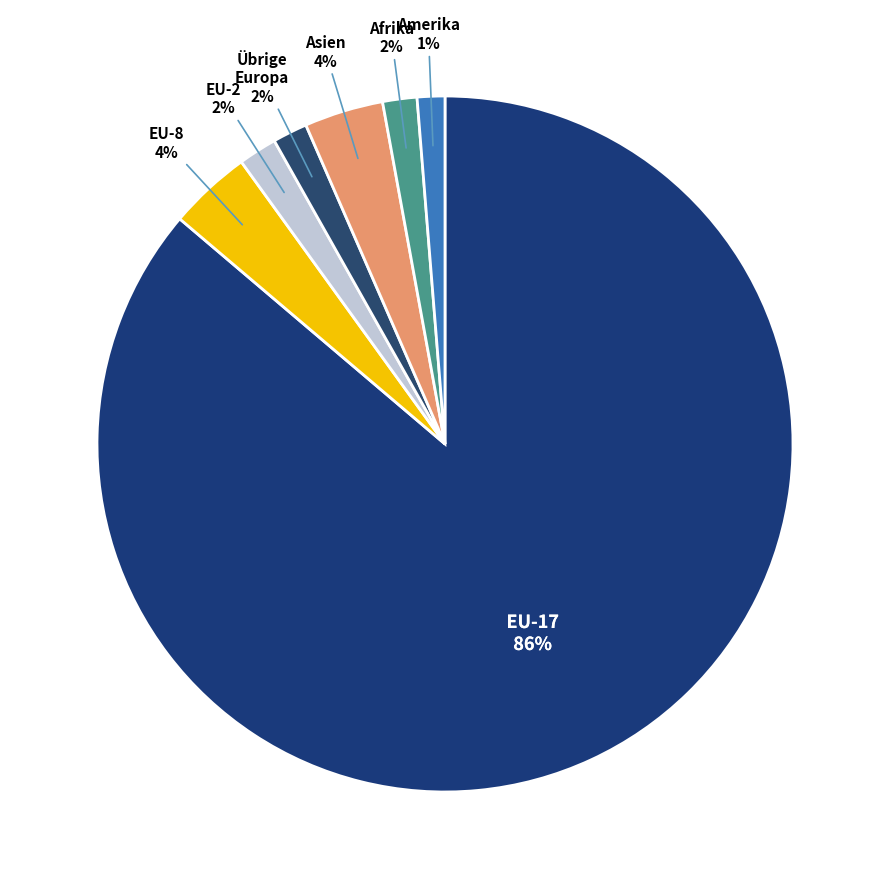

How many segments does this pie chart have?

7